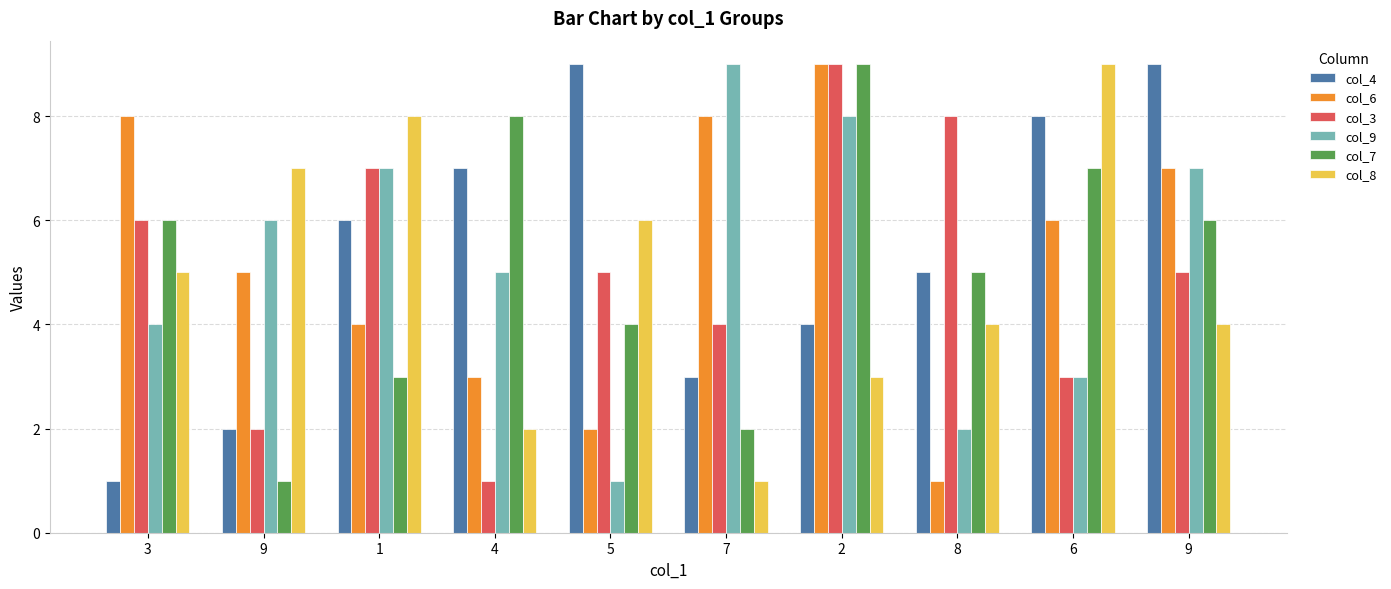

What is the maximum value for col_4?

9